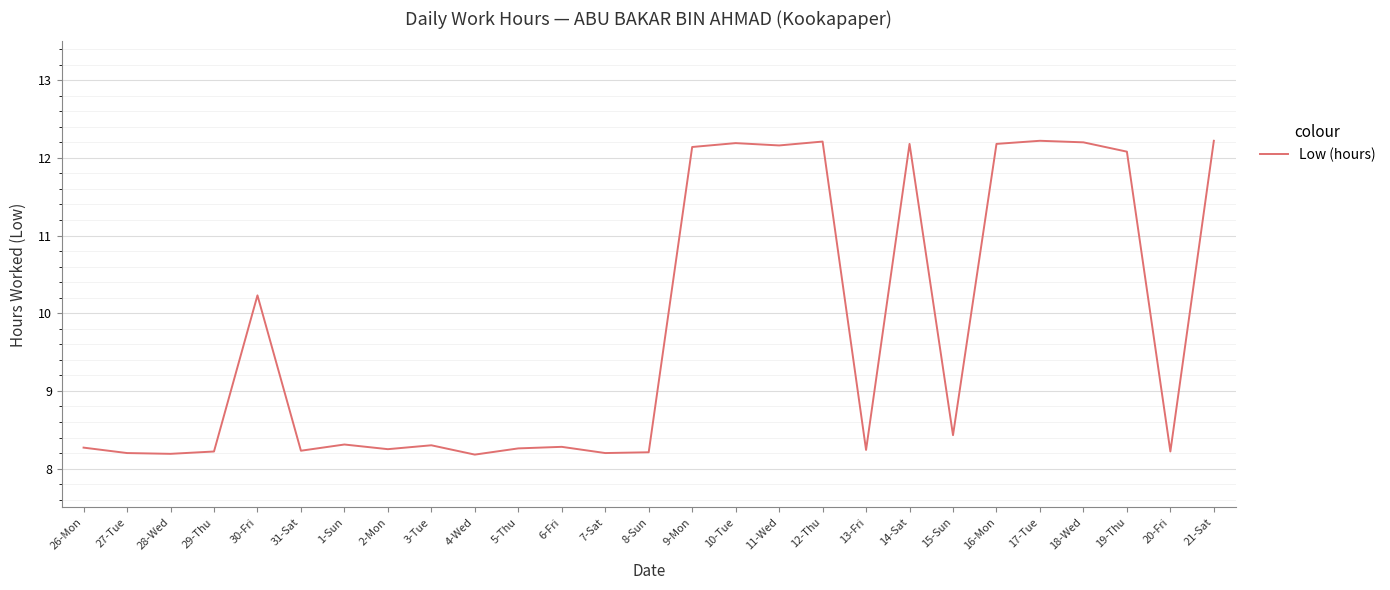

Approximately how many times larger is the value at 16-Mon compared to 18-Wed?

1.0